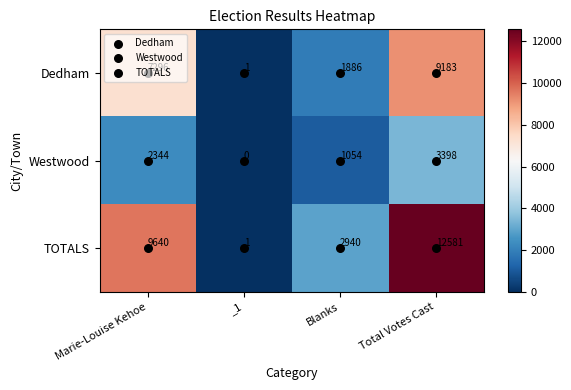

Which series has the widest spread of values?

TOTALS